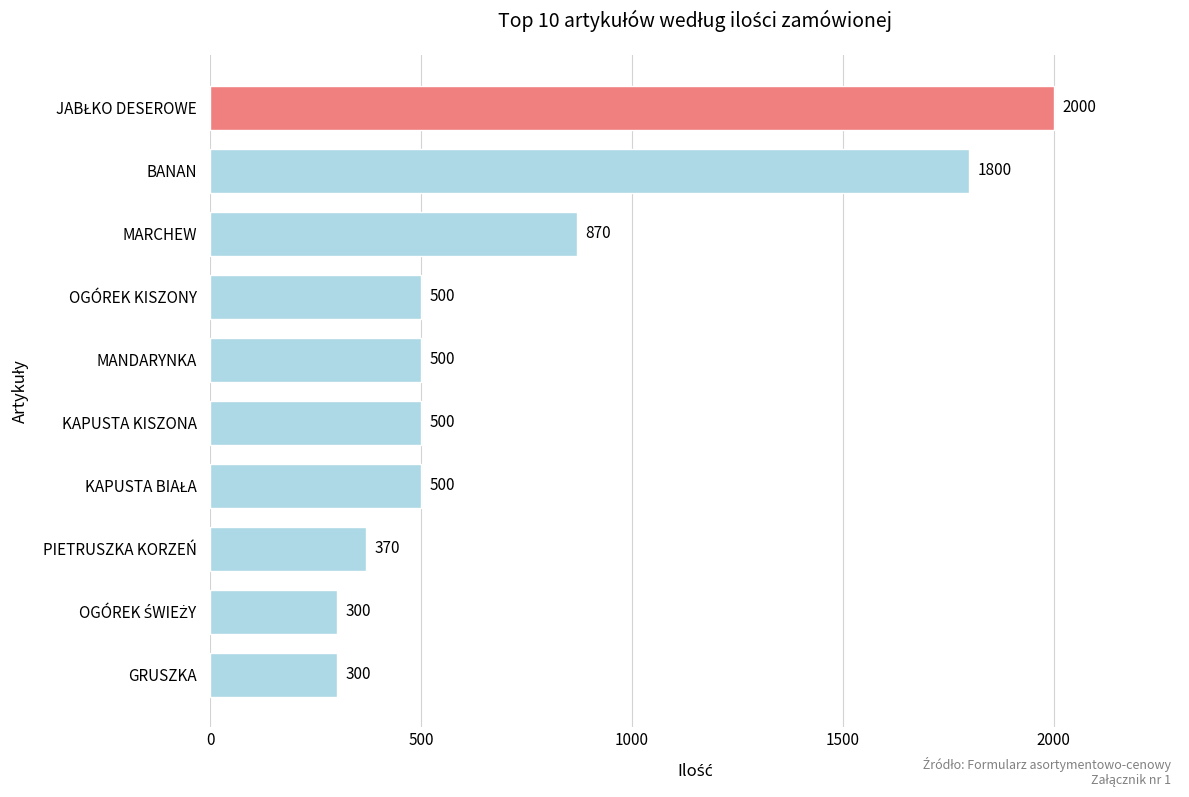

Where is the data nearest to the value 1150?

MARCHEW